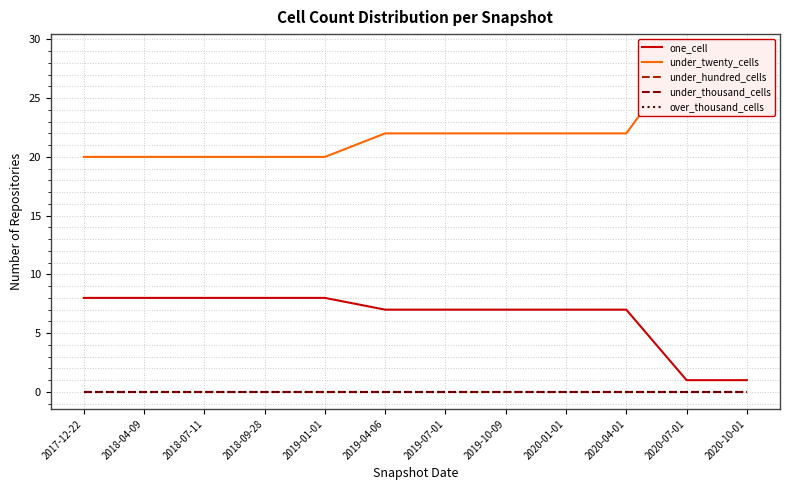

What is the minimum value for one_cell?

1